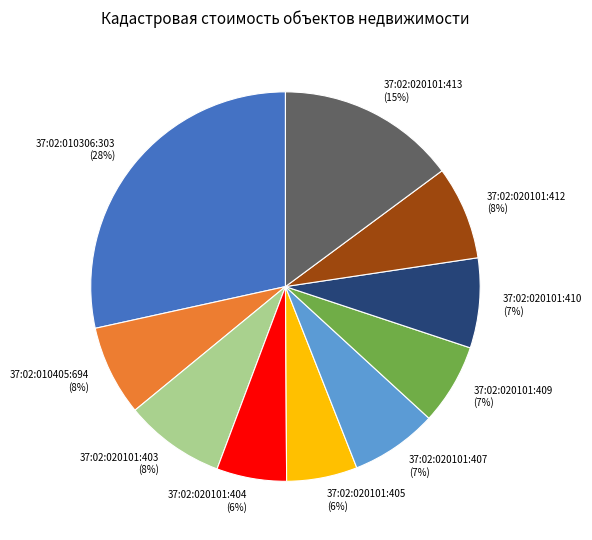

Combined, do 37:02:020101:405 and 37:02:020101:403 account for over 50%?

No